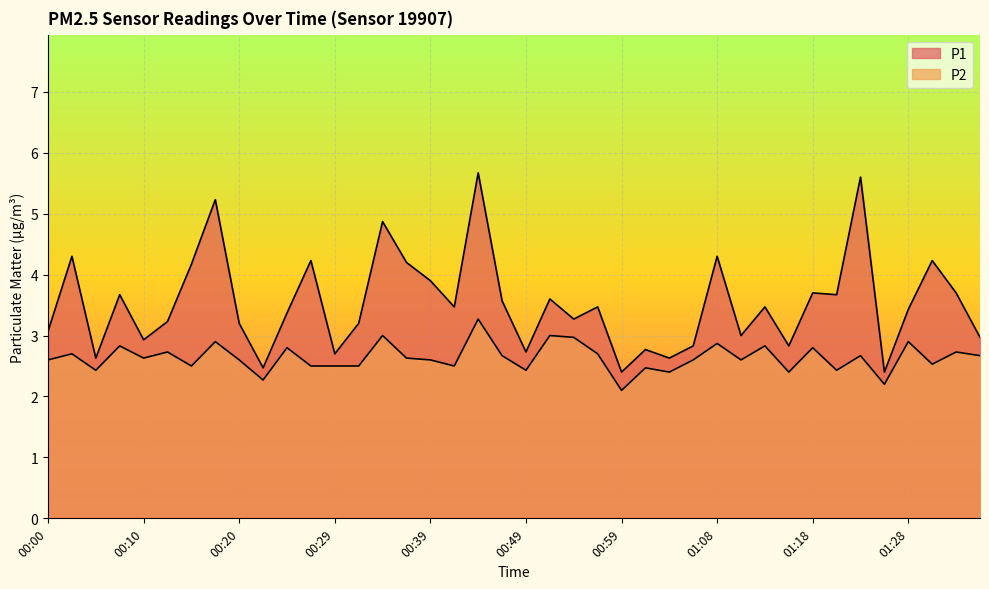

List the labels in order of P2 value, largest first.

00:44, 00:34, 00:51, 00:54, 00:17, 01:28, 01:08, 00:08, 01:13, 00:25, 01:18, 00:12, 01:33, 00:03, 00:56, 00:46, 01:23, 01:35, 00:10, 00:37, 00:00, 00:20, 00:39, 01:06, 01:11, 01:30, 00:15, 00:27, 00:29, 00:32, 00:42, 01:01, 00:05, 00:49, 01:20, 01:03, 01:16, 00:22, 01:25, 00:59